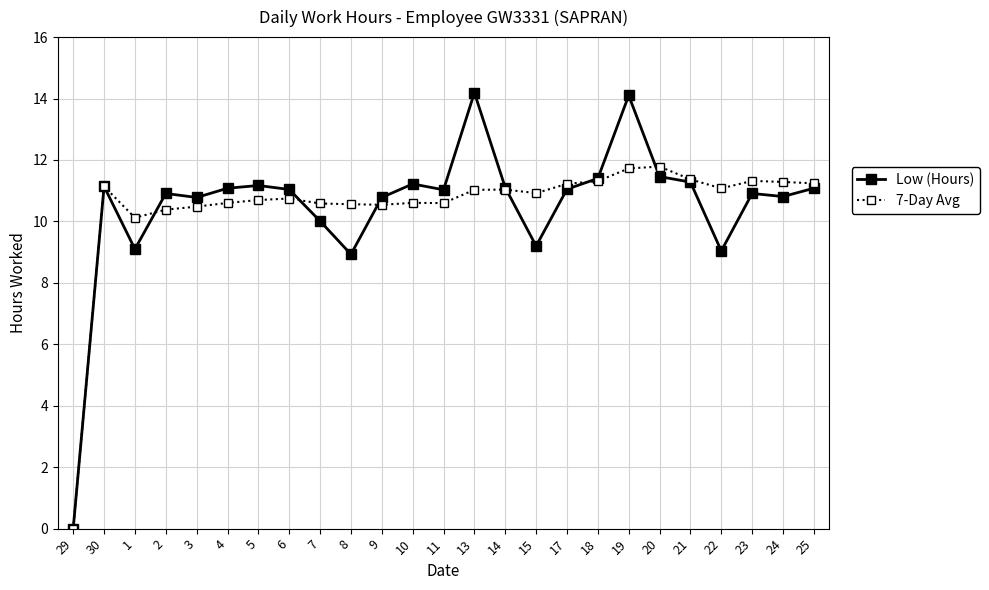

Which series has the largest range (max minus min)?

Low (Hours)